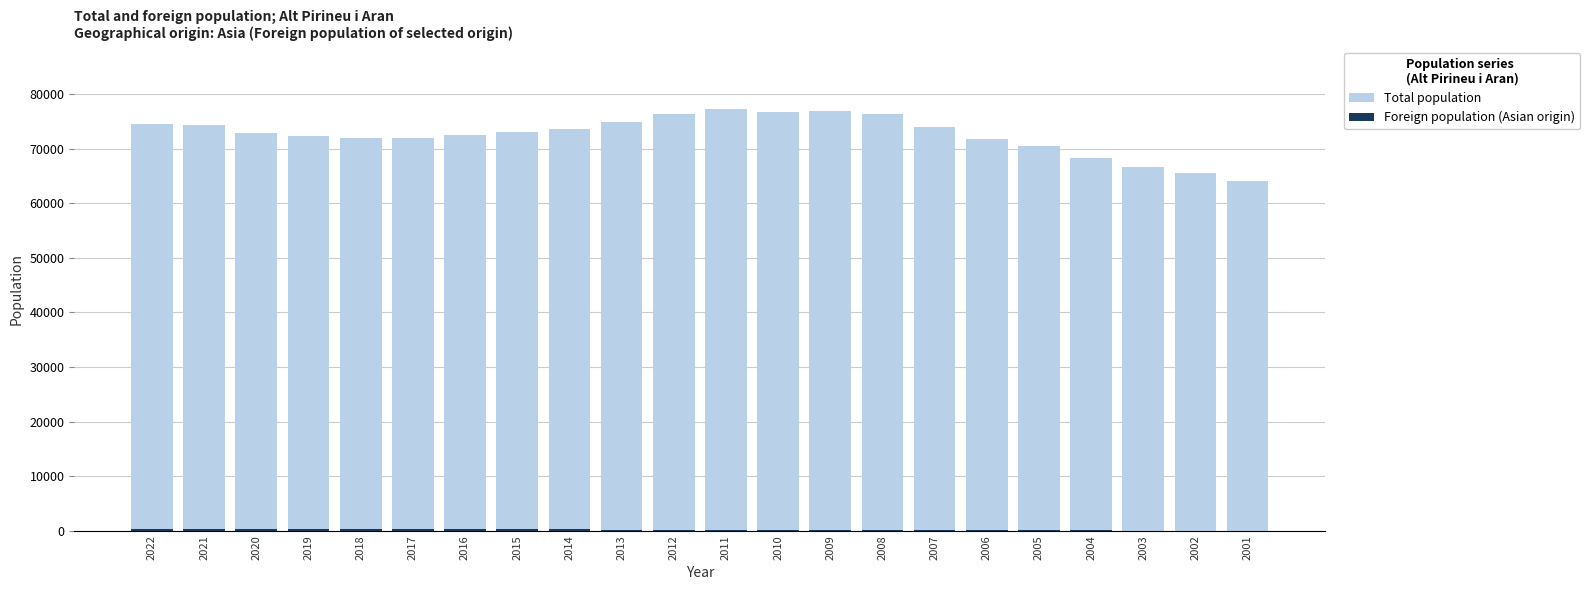

What is the difference between the highest and lowest values at 2001?

64035